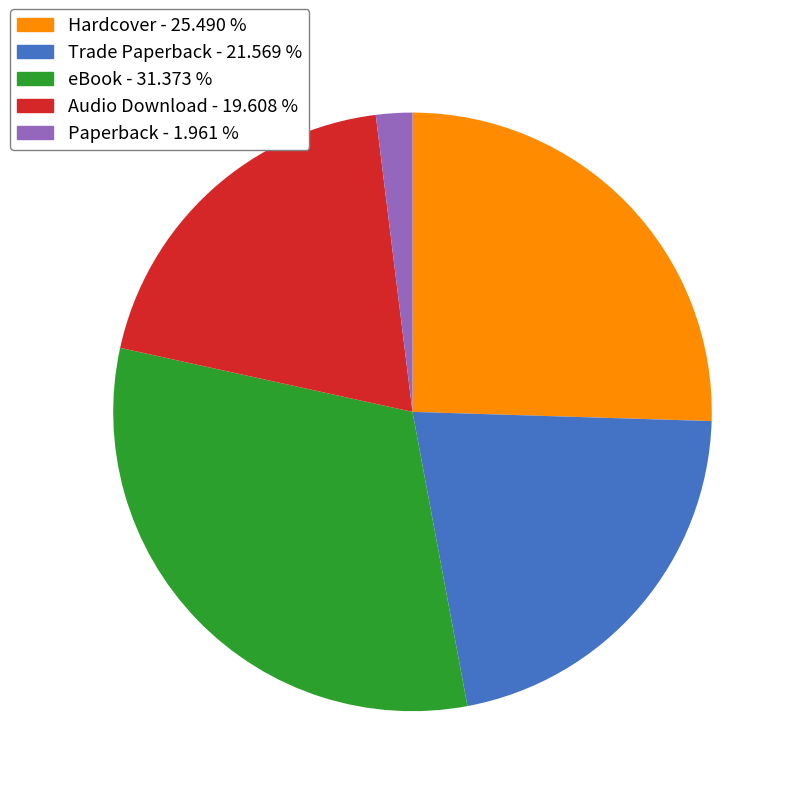

Rank the categories by value from highest to lowest.

eBook, Hardcover, Trade Paperback, Audio Download, Paperback